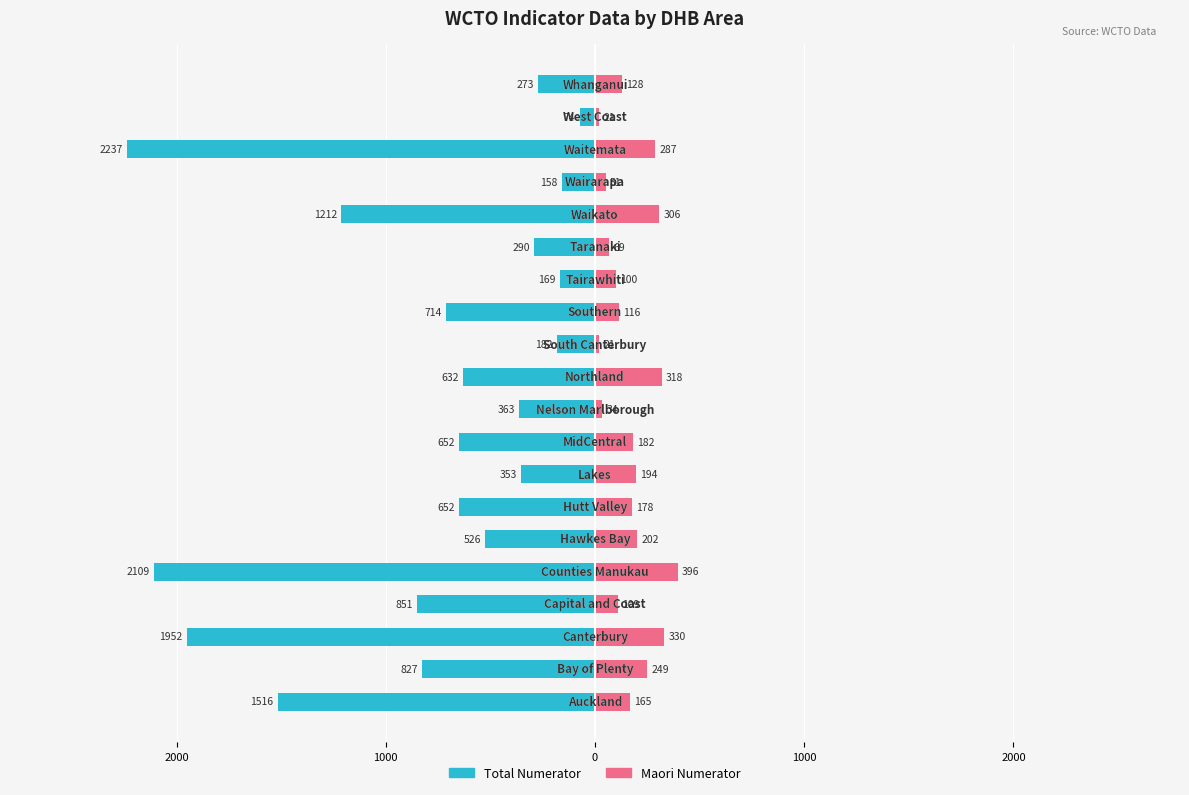

How many data points in Total Num are less than -632?

10